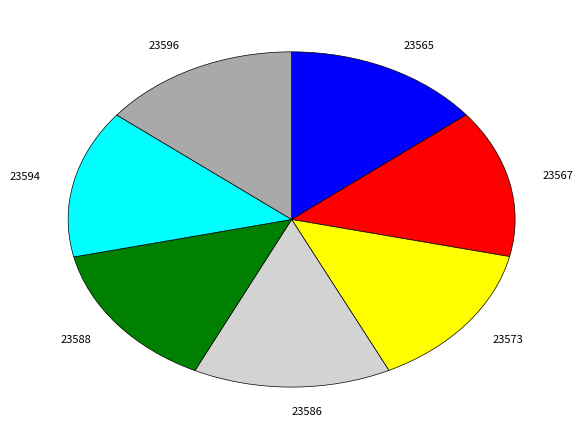

How many slices are in this pie chart?

7